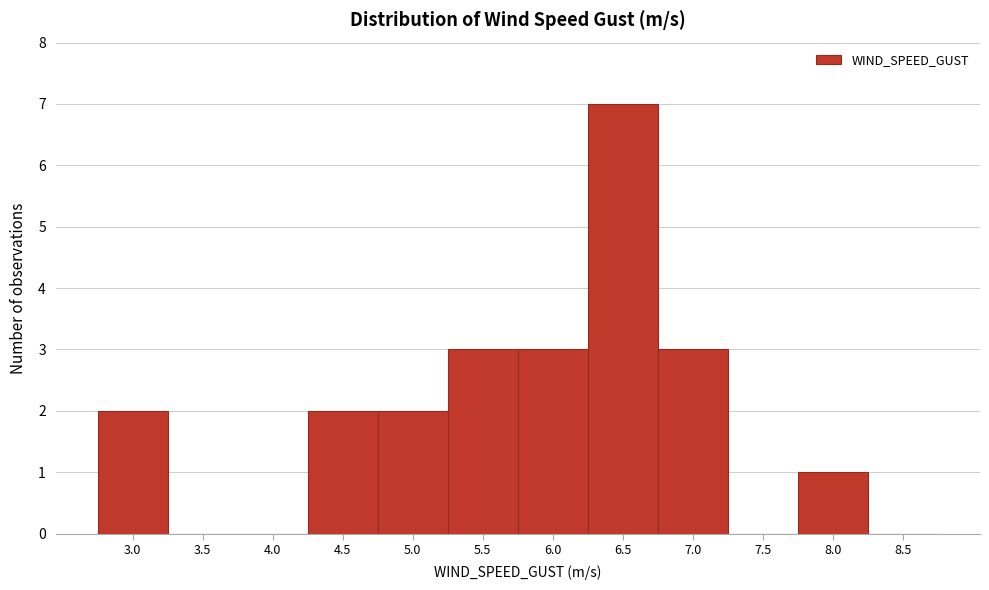

Reading right to left, transcribe all the data shown in this chart.

8.5=0	8.0=1	7.5=0	7.0=3	6.5=7	6.0=3	5.5=3	5.0=2	4.5=2	4.0=0	3.5=0	3.0=2